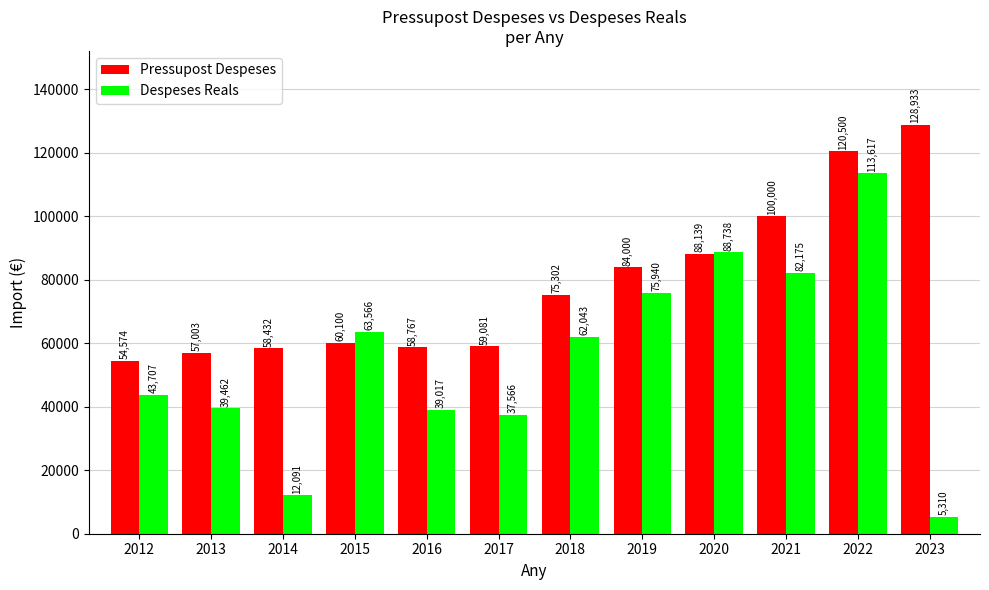

What value does the Despeses Reals series have at 2021?

82175.4